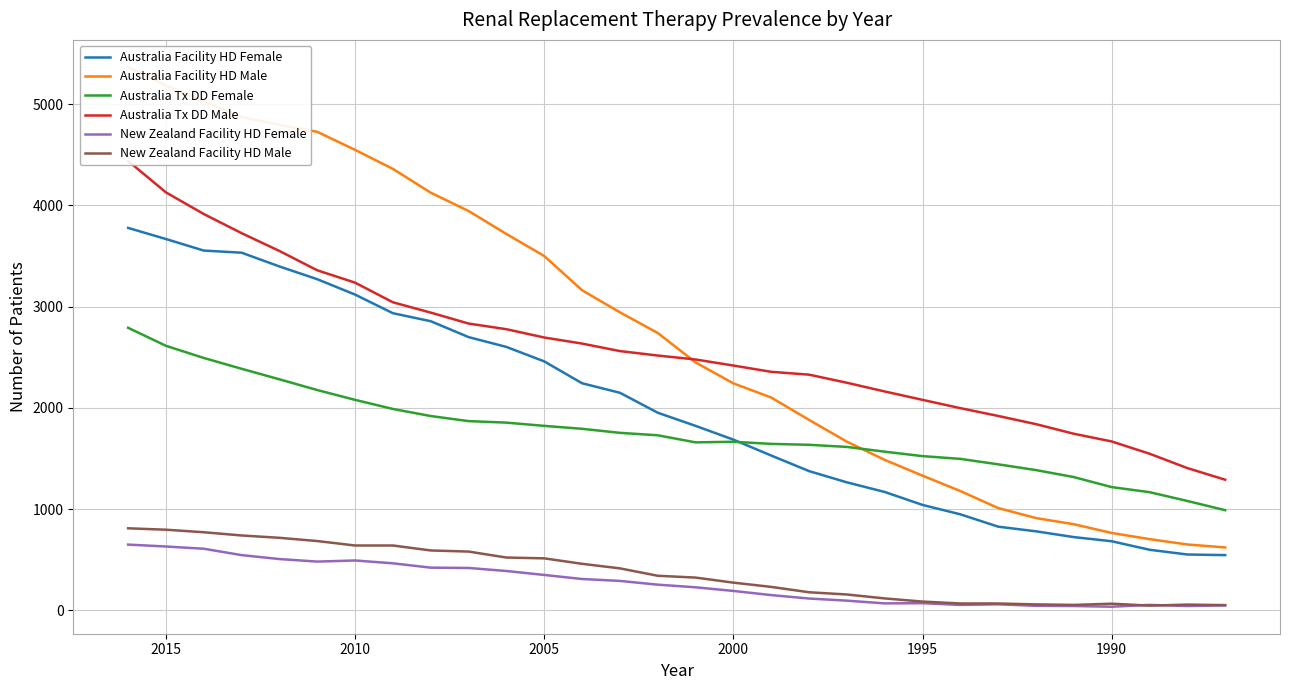

What are all the series names shown in the legend?

Australia Facility HD Female, Australia Facility HD Male, Australia Tx DD Female, Australia Tx DD Male, New Zealand Facility HD Female, New Zealand Facility HD Male